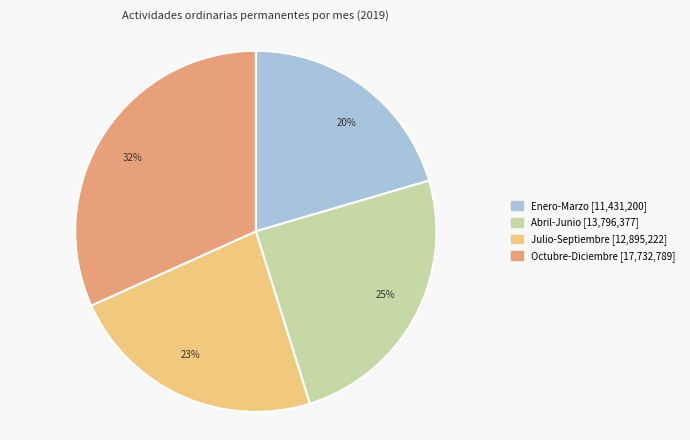

Which slice is the smallest?

20%